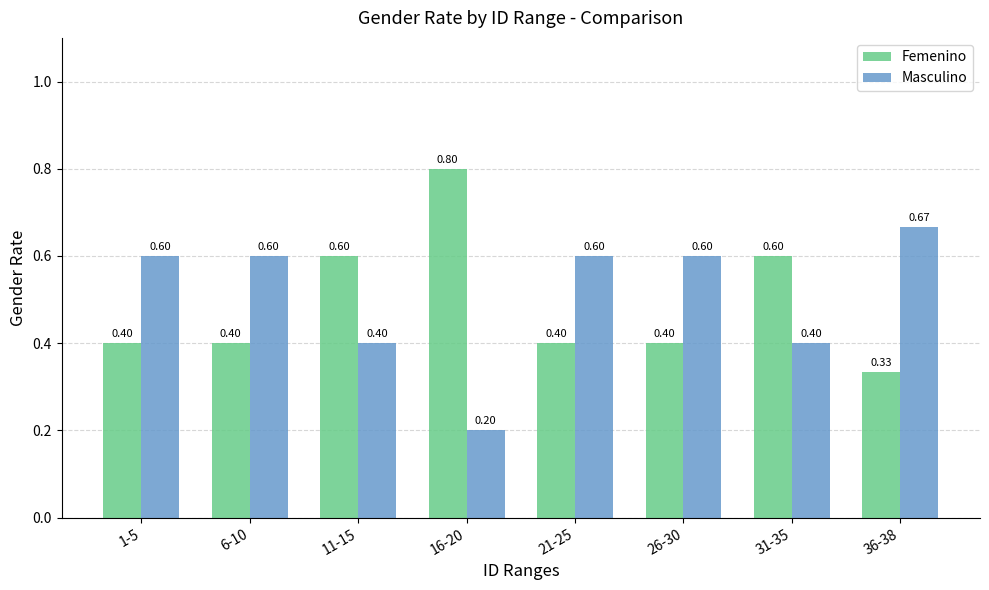

Rank the series by their average value, from lowest to highest.

Femenino, Masculino